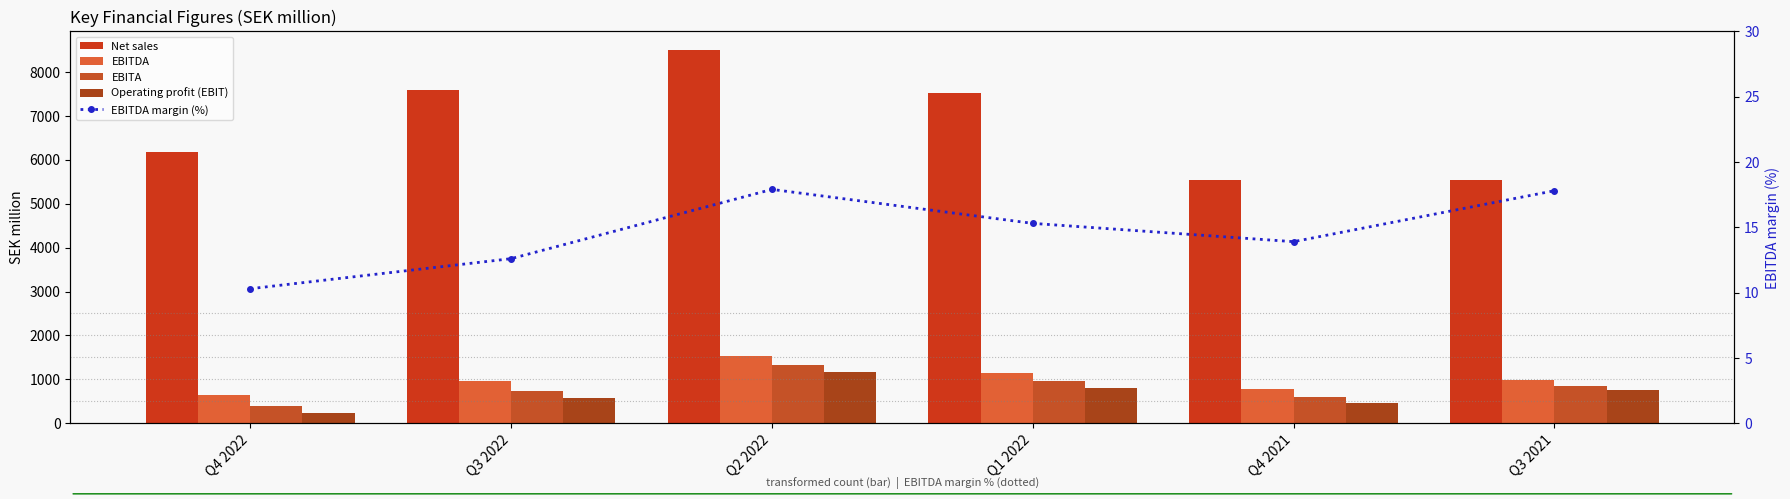

List the labels in order of EBITDA value, smallest first.

Q4 2022, Q4 2021, Q3 2022, Q3 2021, Q1 2022, Q2 2022